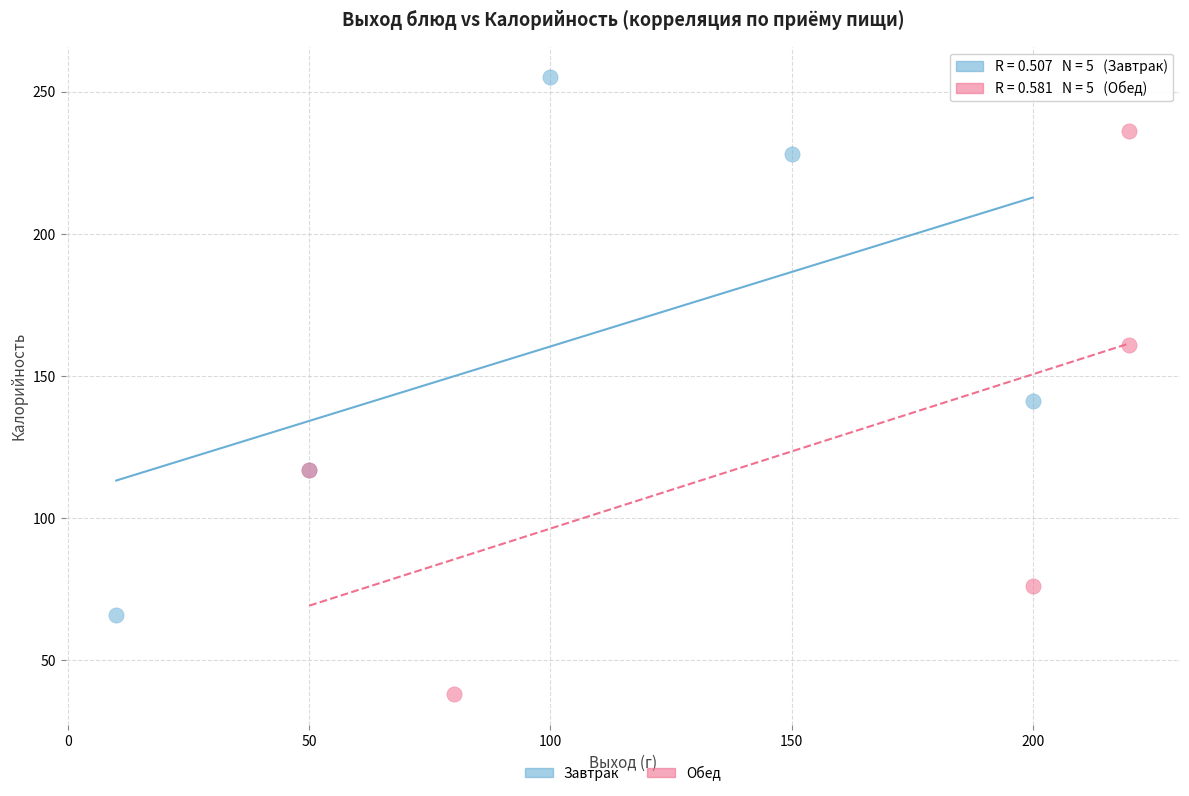

Which series reaches the maximum Y coordinate?

Завтрак